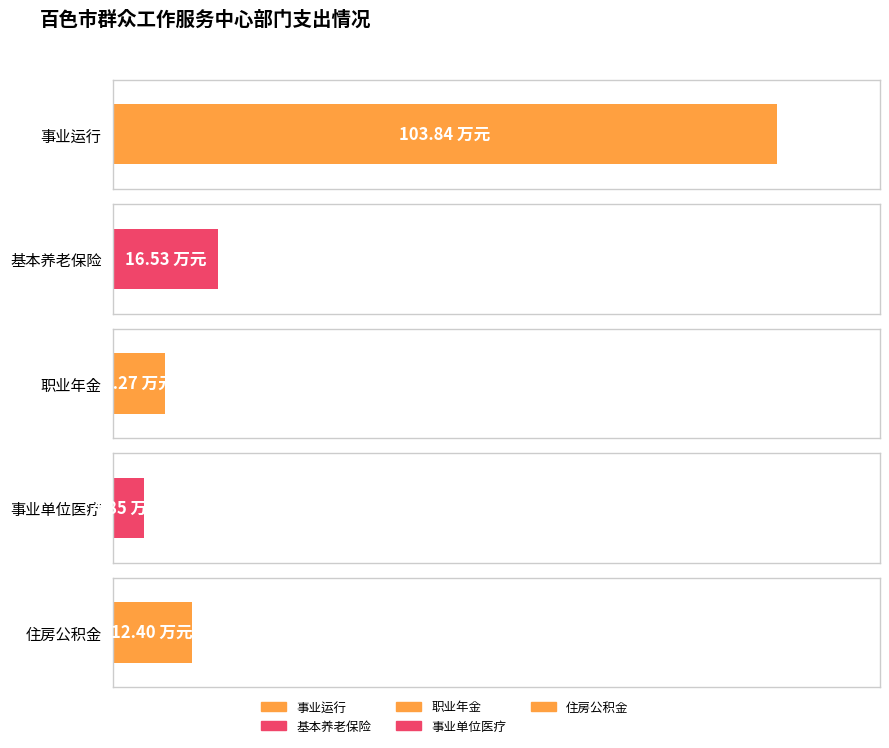

Does the chart contain any negative values?

No